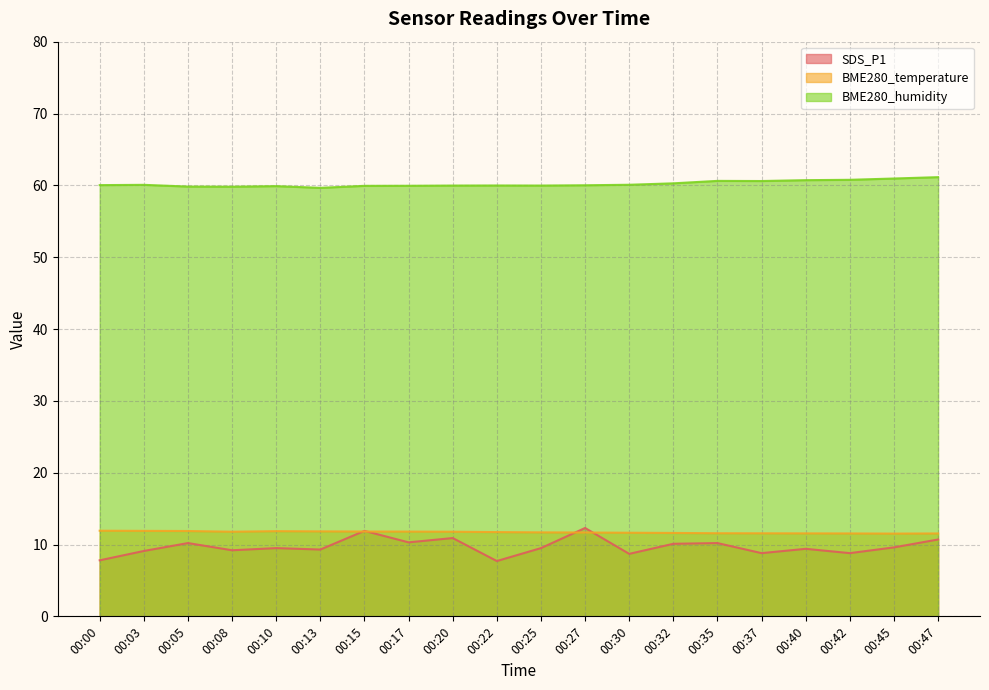

List the labels in order of BME280_humidity value, largest first.

00:47, 00:45, 00:42, 00:40, 00:35, 00:37, 00:32, 00:30, 00:03, 00:00, 00:27, 00:22, 00:20, 00:25, 00:17, 00:15, 00:10, 00:05, 00:08, 00:13